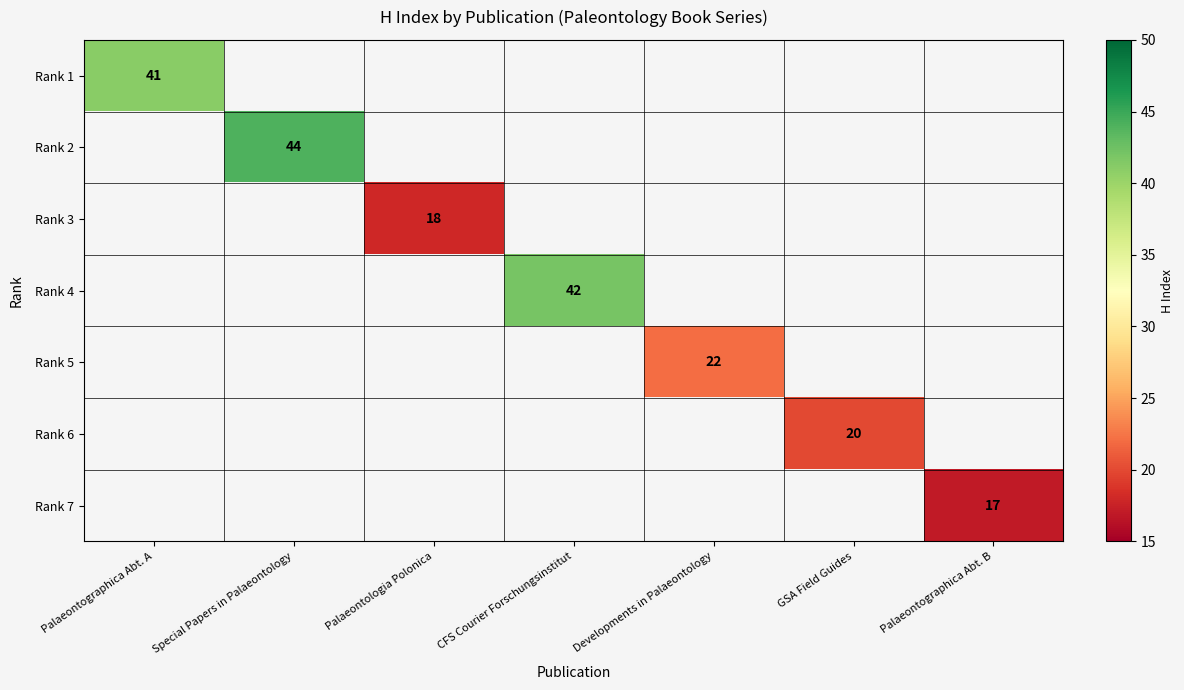

The Rank 6 series shows 8 at GSA Field Guides. True or false?

False